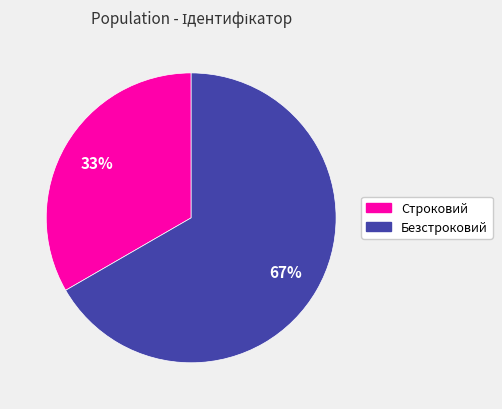

Combined, do Безстроковий and Строковий account for over 50%?

Yes